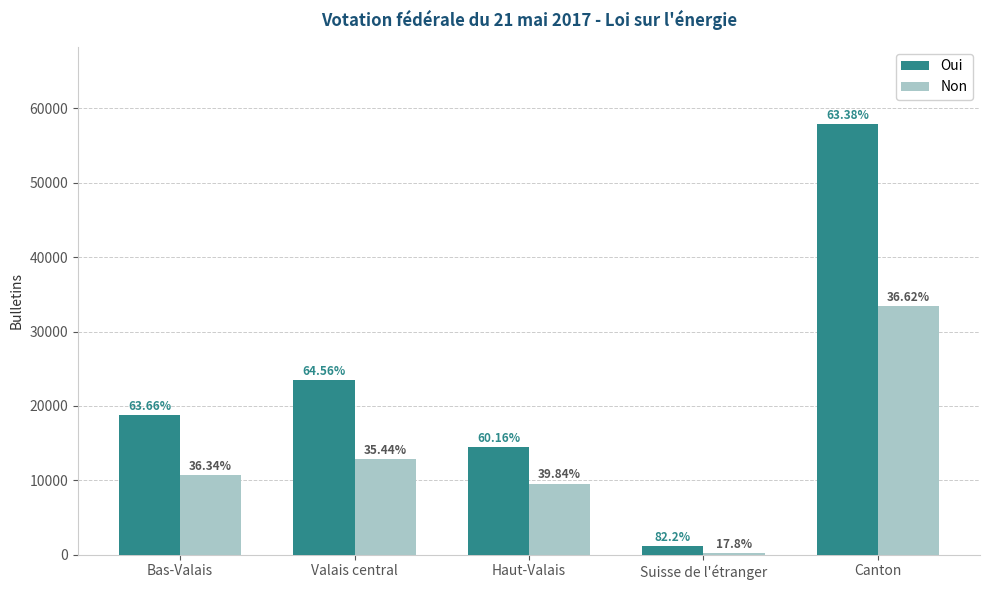

What is the value of the Oui bar at the 1st from the left?

18792